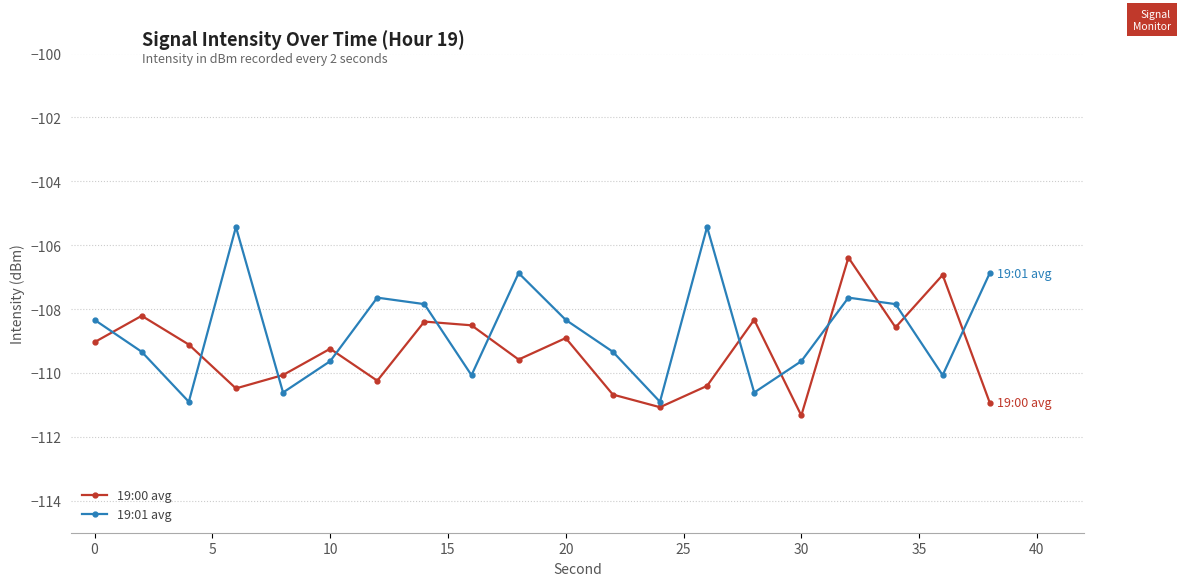

Does the chart have visible grid lines?

Yes